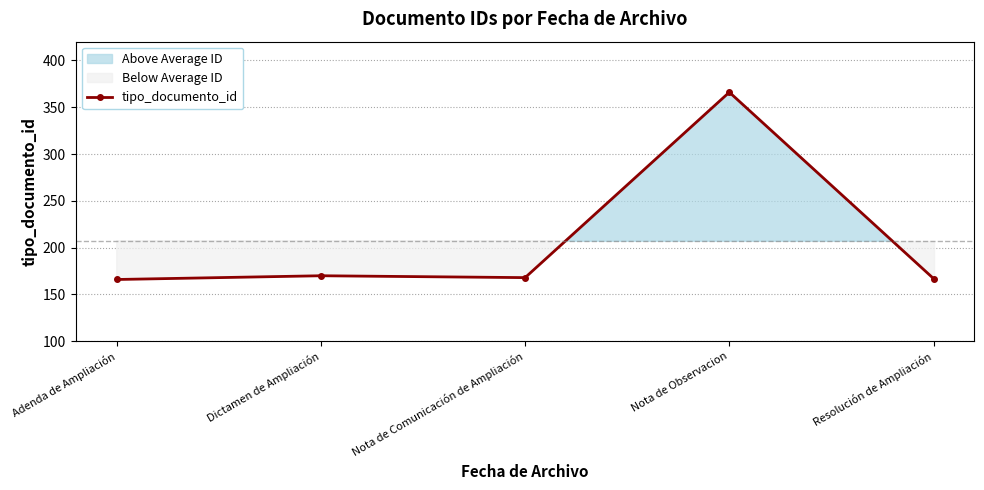

How many lines are shown in the chart?

1